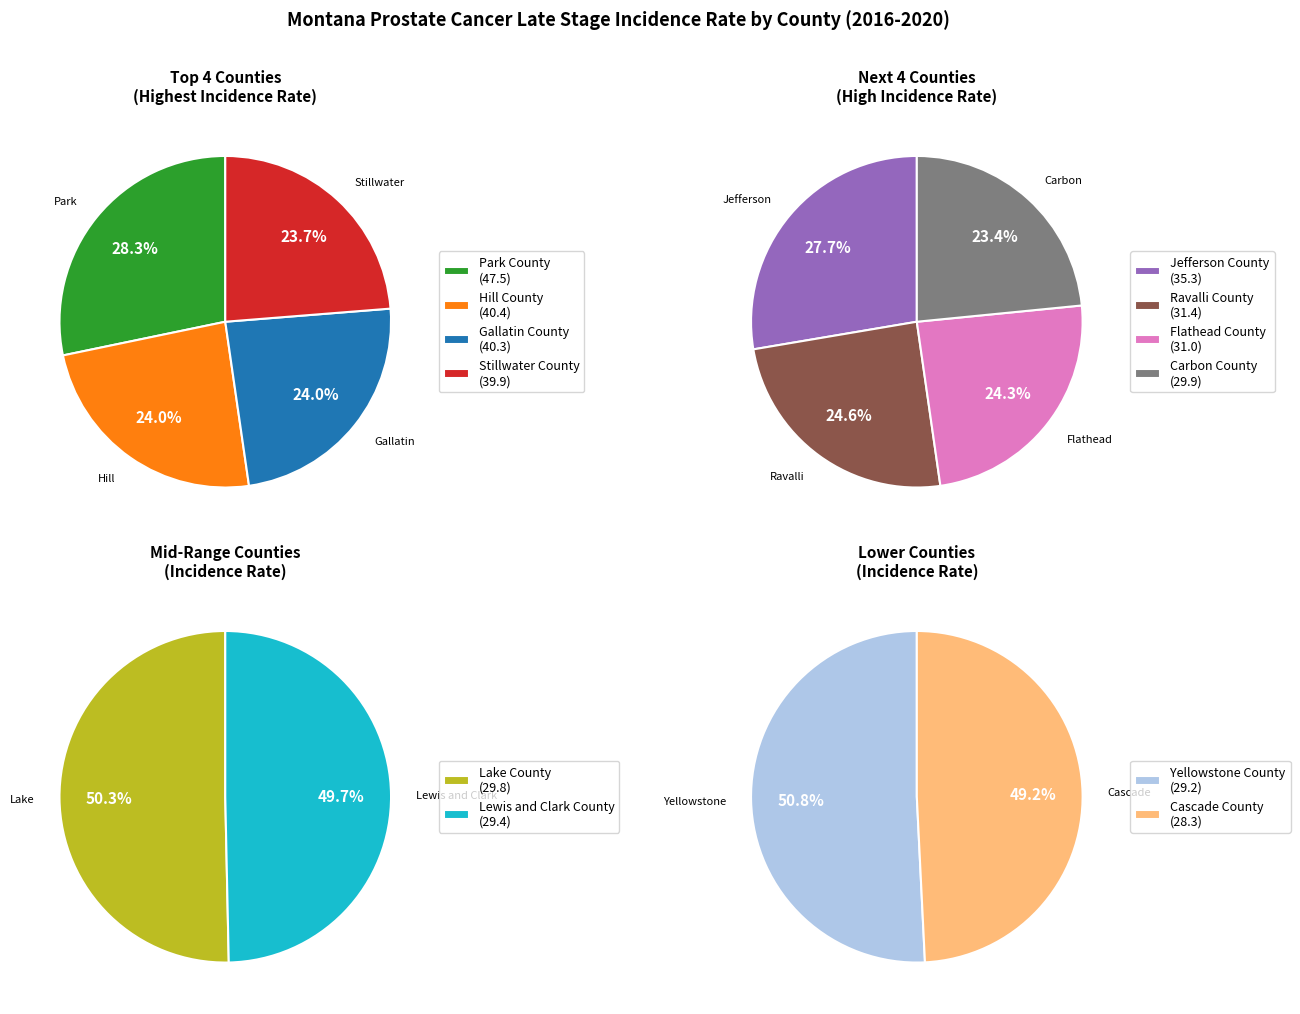

Rank the categories by value from highest to lowest.

Park County, Hill County, Gallatin County, Stillwater County, Jefferson County, Ravalli County, Flathead County, Carbon County, Lake County, Lewis and Clark County, Yellowstone County, Cascade County